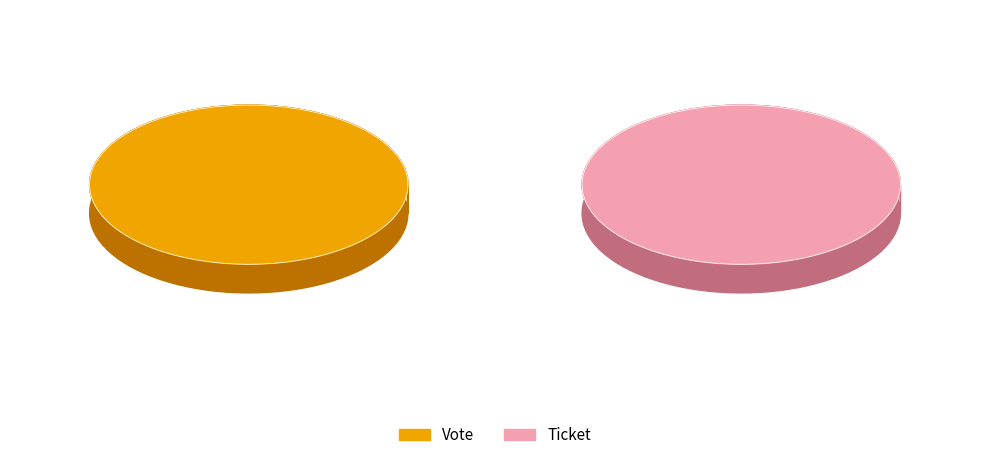

The Vote slice represents 100% of the pie. True or false?

True